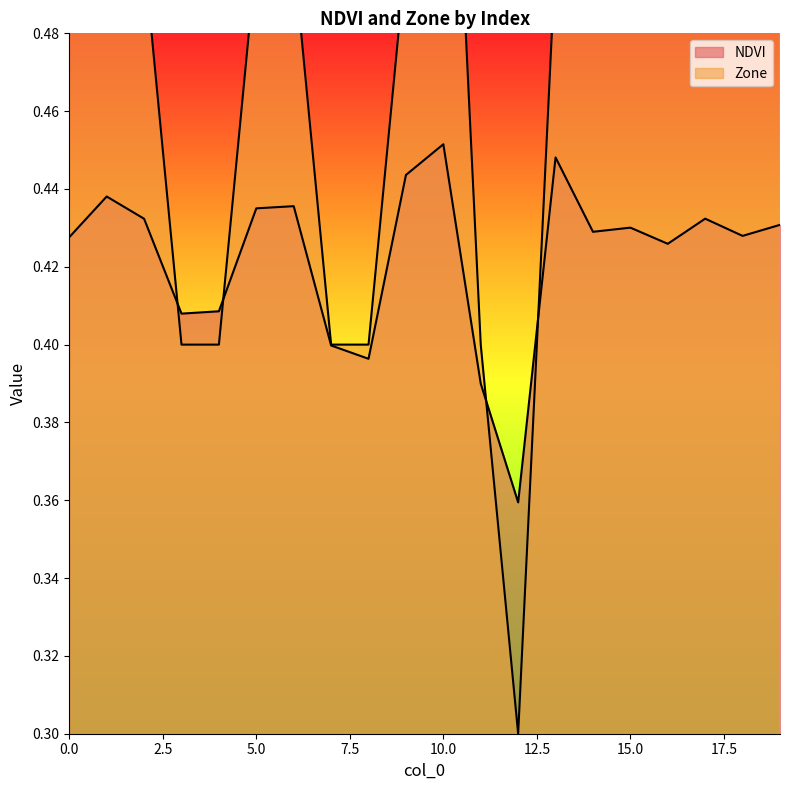

Reading right to left, list all the values displayed in this chart.

NDVI: 19=0.4	18=0.4	17=0.4	16=0.4	15=0.4	14=0.4	13=0.4	12=0.4	11=0.4	10=0.5	9=0.4	8=0.4	7=0.4	6=0.4	5=0.4	4=0.4	3=0.4	2=0.4	1=0.4	0=0.4
Zone: 19=0.5	18=0.5	17=0.5	16=0.5	15=0.5	14=0.5	13=0.5	12=0.3	11=0.4	10=0.6	9=0.5	8=0.4	7=0.4	6=0.5	5=0.5	4=0.4	3=0.4	2=0.5	1=0.5	0=0.5